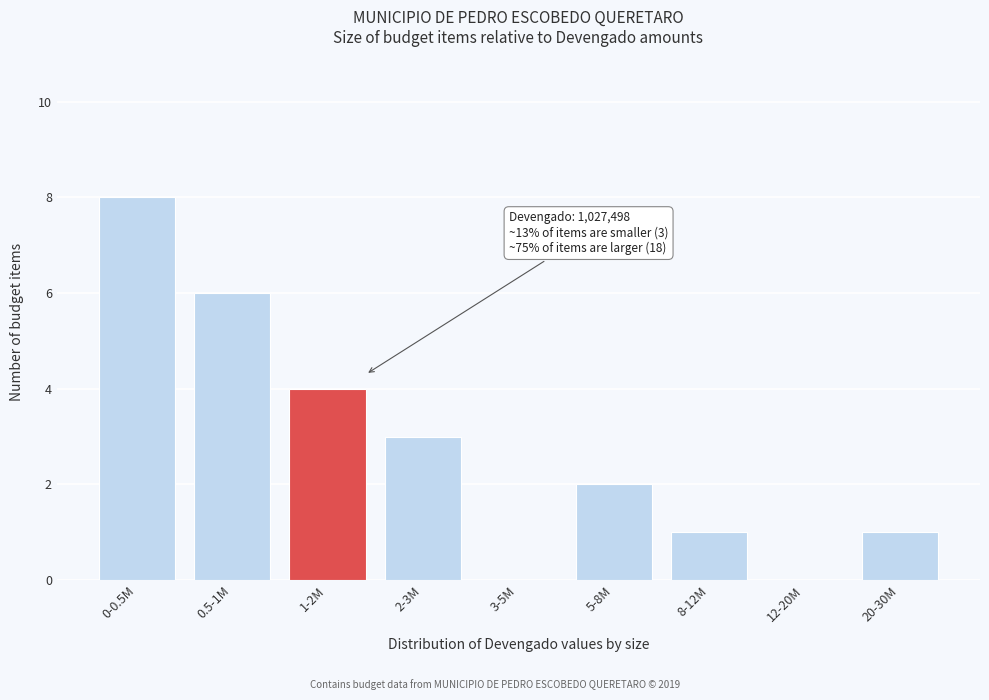

Reading left to right, what are all the values shown in this chart?

0-0.5M=8	0.5-1M=6	1-2M=4	2-3M=3	3-5M=0	5-8M=2	8-12M=1	12-20M=0	20-30M=1